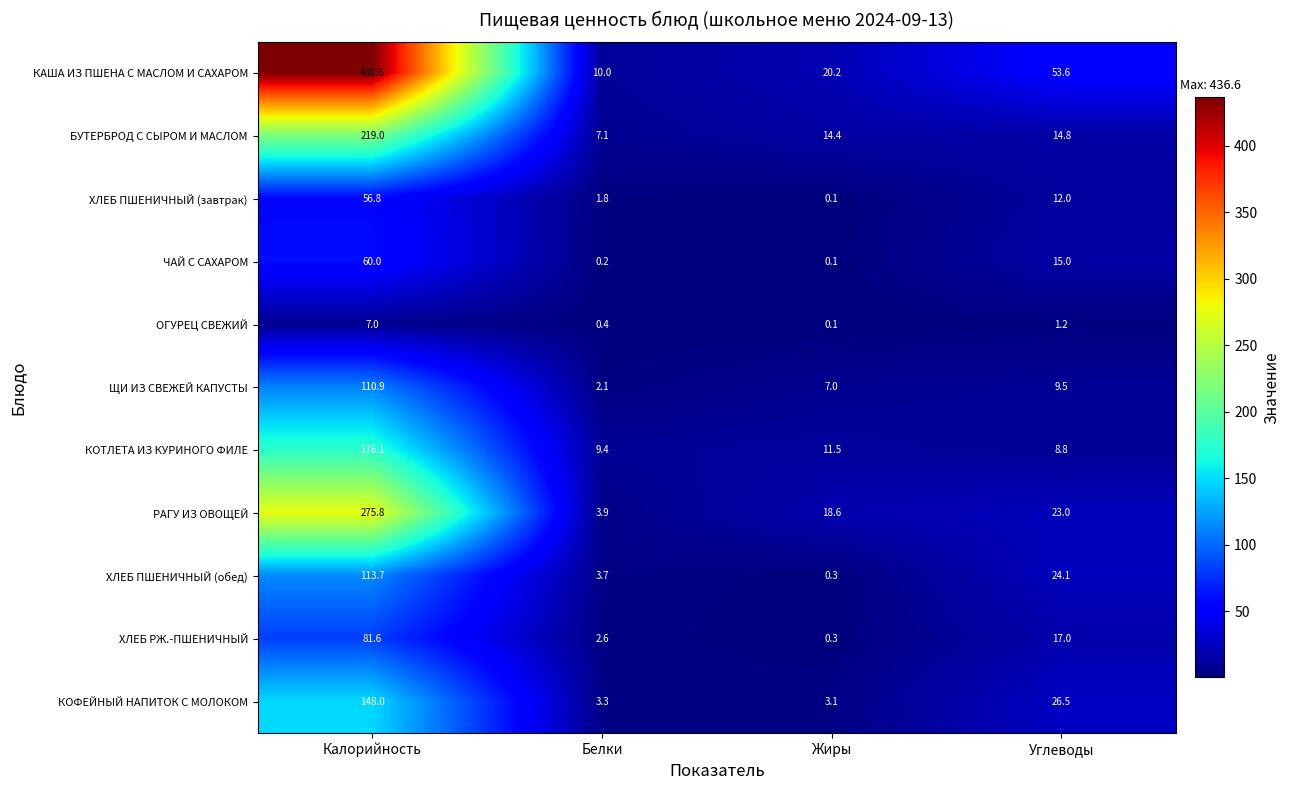

How many values in the ХЛЕБ РЖ.-ПШЕНИЧНЫЙ series are below 17?

2